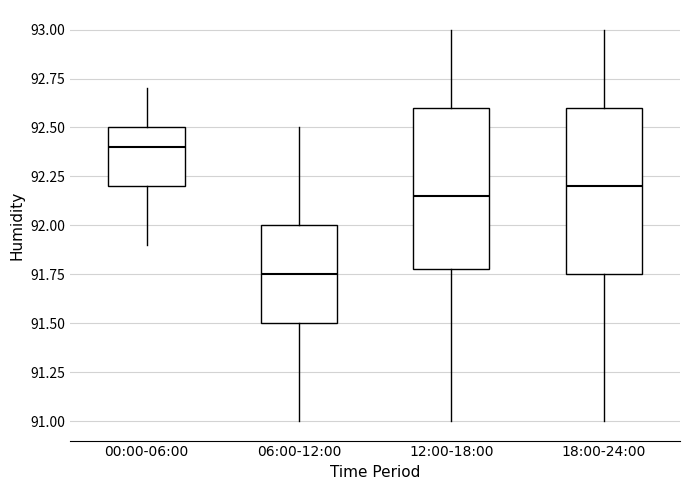

Reading left to right, transcribe this box plot: for each box, give where its median line is, the range the box spans, and where its two whiskers end, as read against the y-axis. The values are not printed on the chart, so give them approximately, as read against the axis.

00:00-06:00: median 92.40, box 92.20 to 92.50, whiskers 91.90 to 92.70
06:00-12:00: median 91.75, box 91.50 to 92.00, whiskers 91.00 to 92.50
12:00-18:00: median 92.15, box 91.80 to 92.60, whiskers 91.00 to 93.00
18:00-24:00: median 92.20, box 91.75 to 92.60, whiskers 91.00 to 93.00